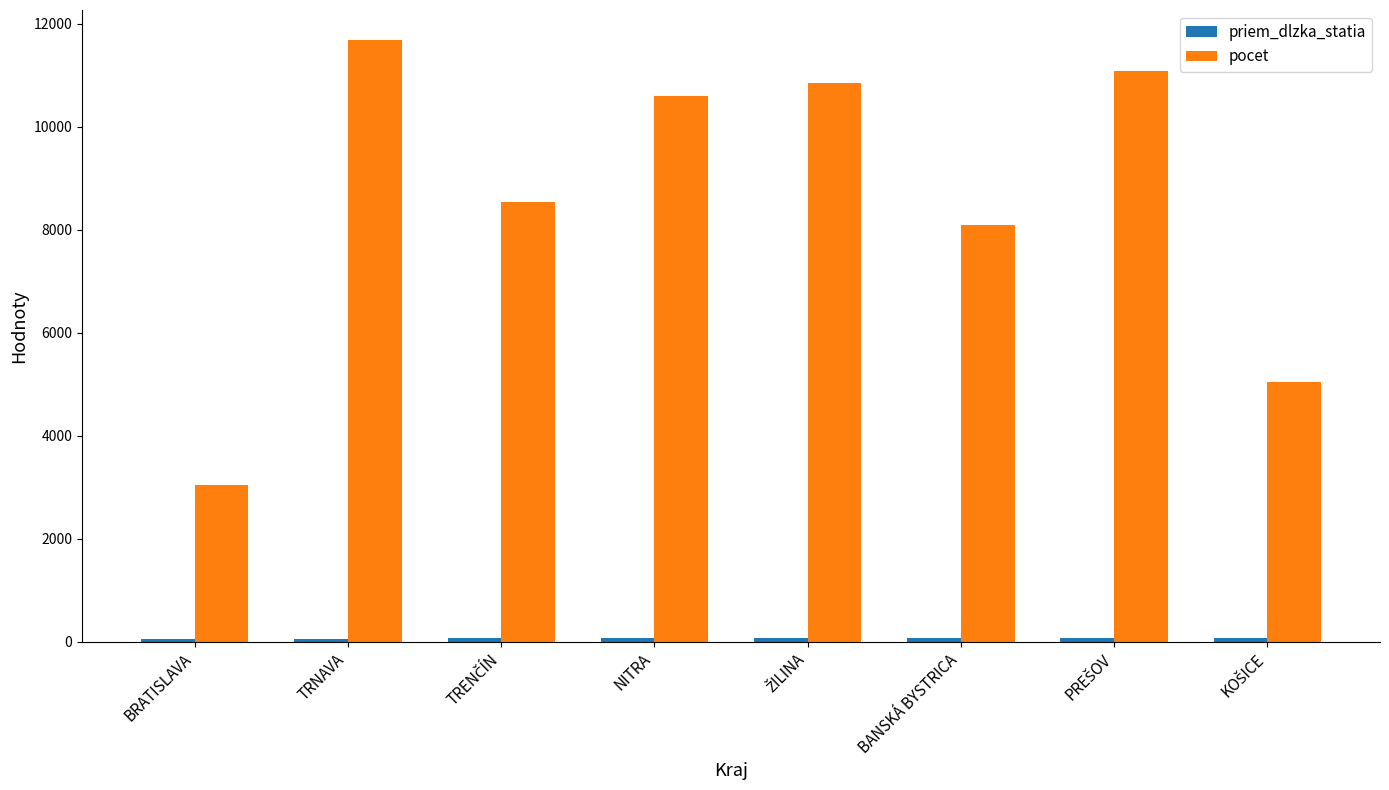

Which series has the largest range (max minus min)?

pocet